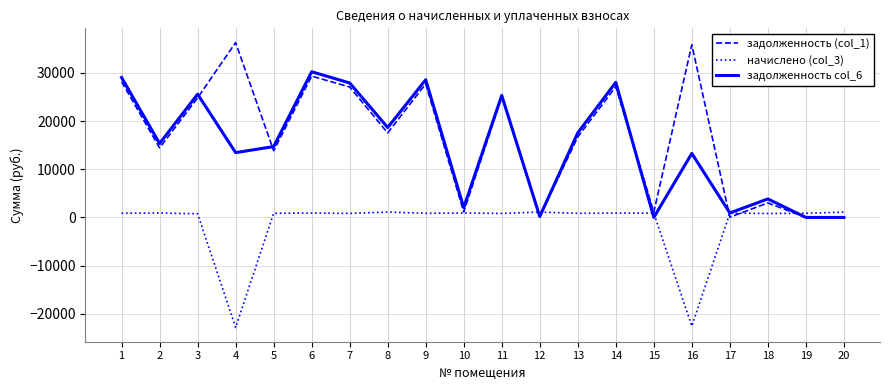

How many lines are shown in the chart?

3